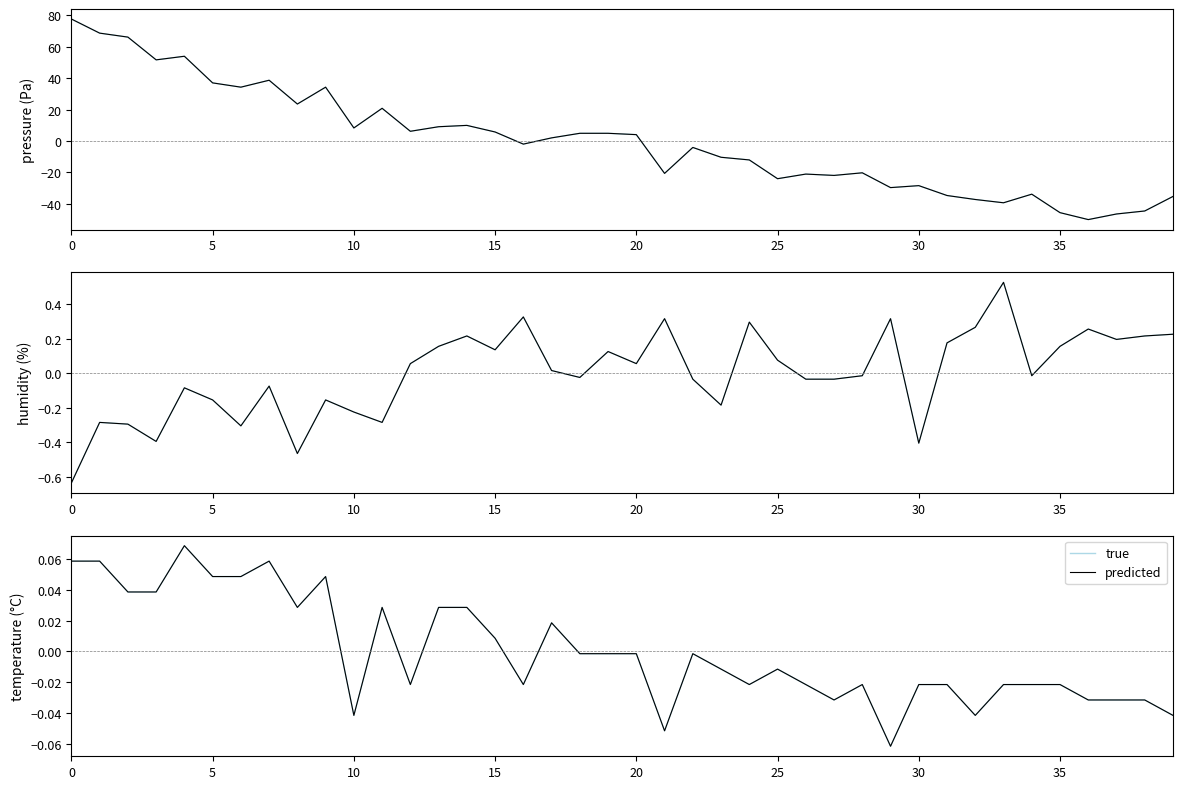

Does the chart have visible grid lines?

No